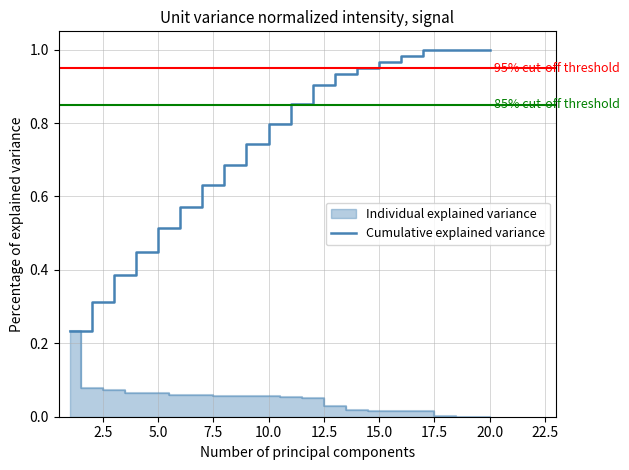

What is the average value?

0.7